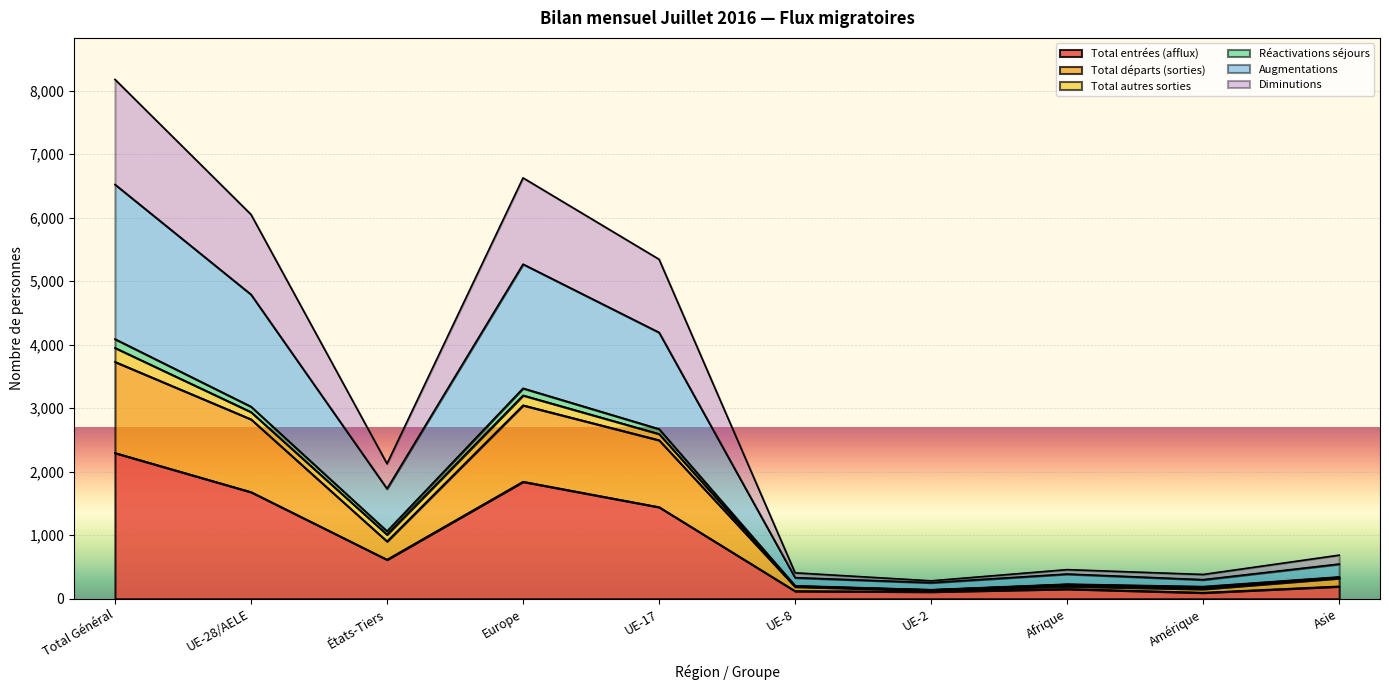

True or false: Réactivations séjours and Augmentations intersect in this chart.

False